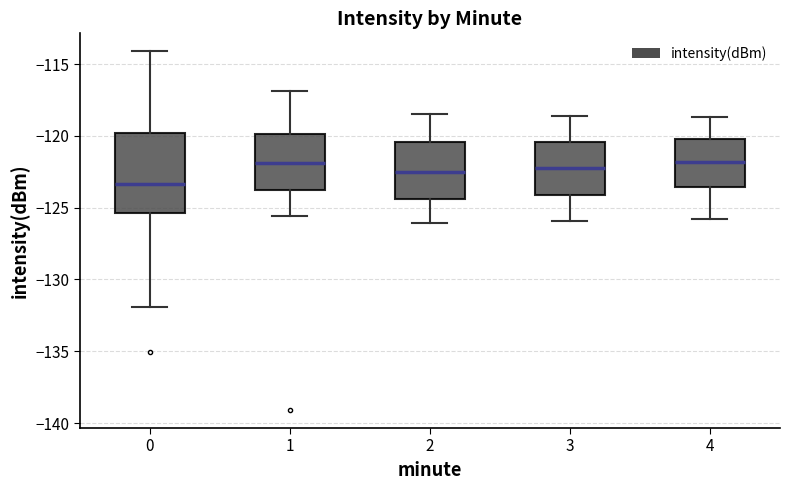

Where does the upper whisker of the box at x = 0 end on the y-axis? The values are not printed on the chart, so give them approximately, as read against the axis.

-114.0